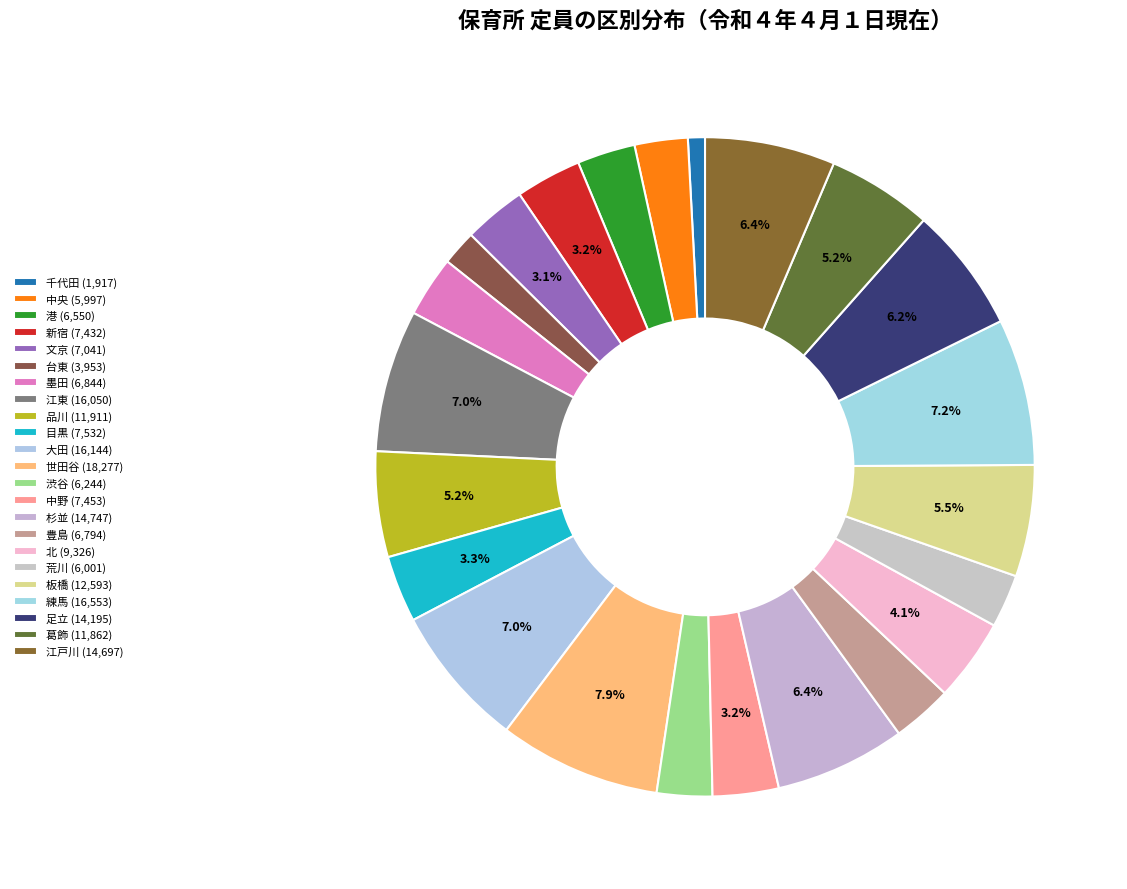

How many segments does this pie chart have?

23